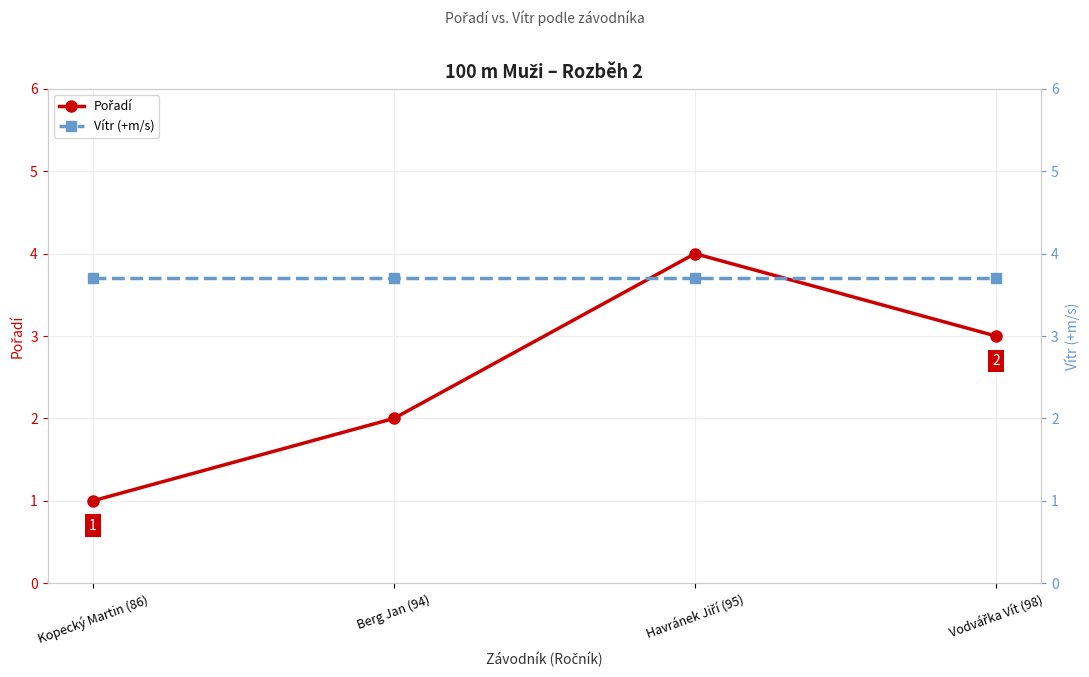

Reading right to left, list all the values displayed in this chart.

Pořadí: 3.0	4.0	2.0	1.0
Vítr (+m/s): 3.7	3.7	3.7	3.7